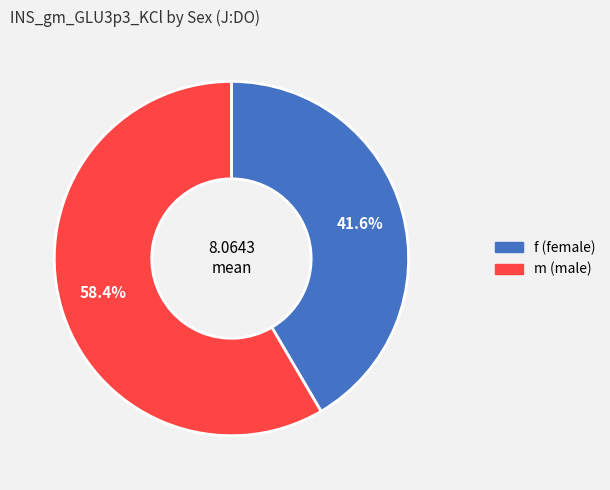

Between f and m, which is larger?

m